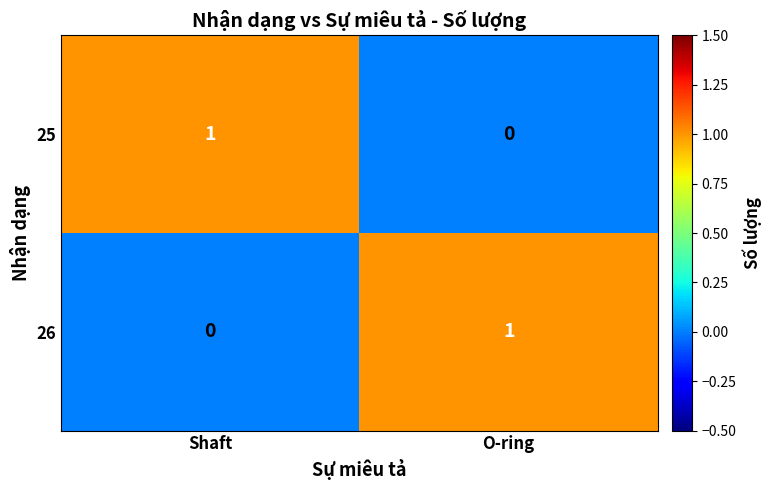

Where is 25 nearest to the value 0?

O-ring